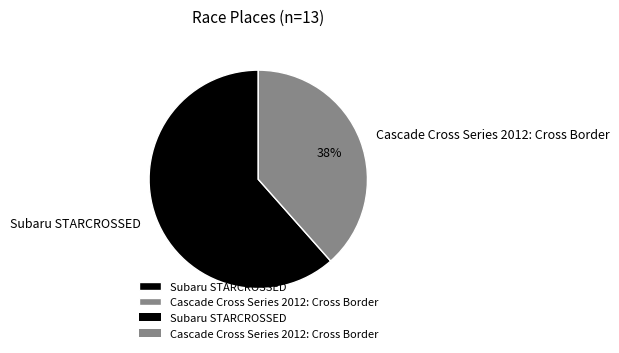

Rank the categories by value from lowest to highest.

Cascade Cross Series 2012: Cross Border, Subaru STARCROSSED